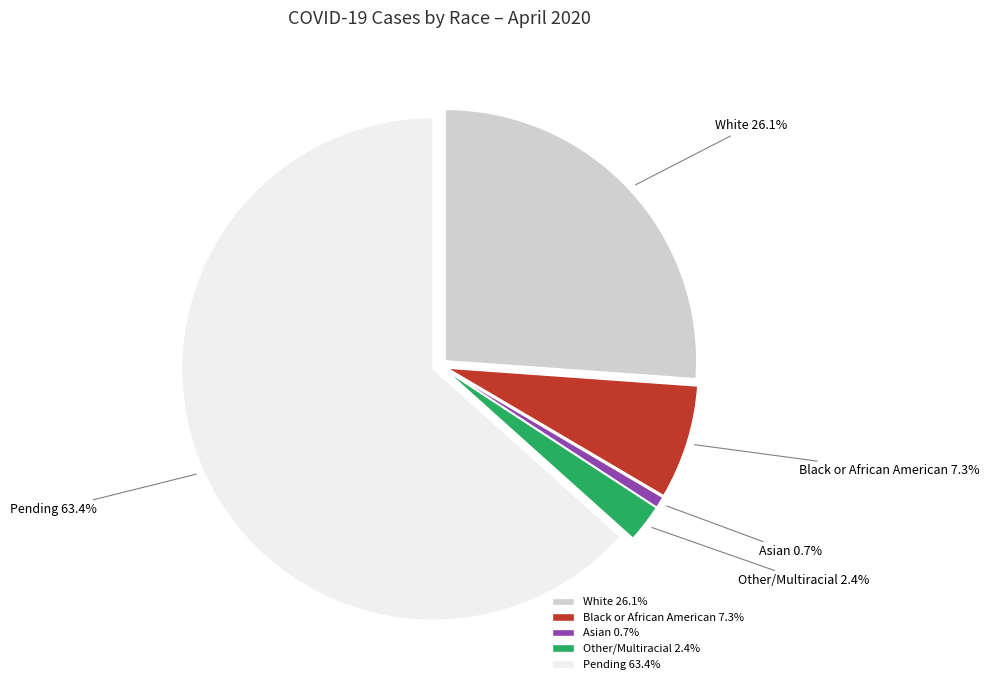

Which slice is the largest?

Pending